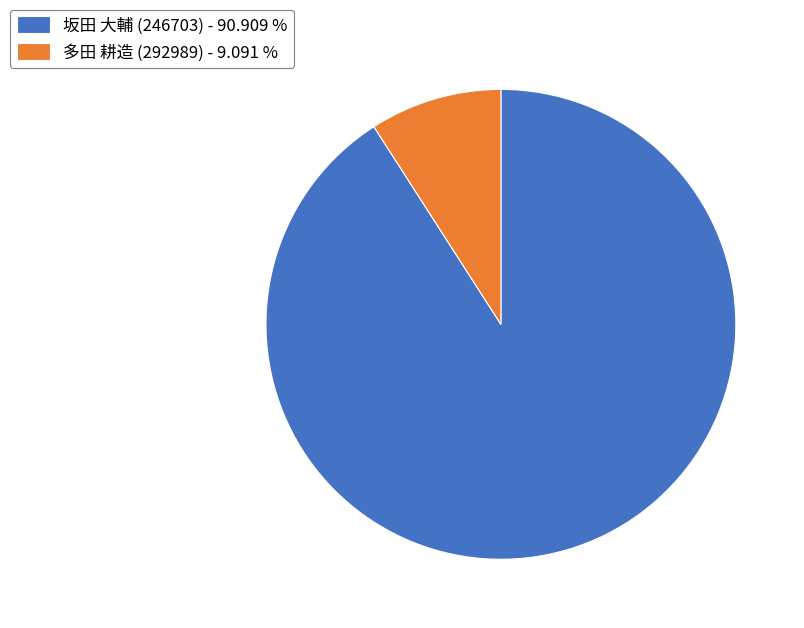

Rank the categories by value from lowest to highest.

多田 耕造 (292989), 坂田 大輔 (246703)